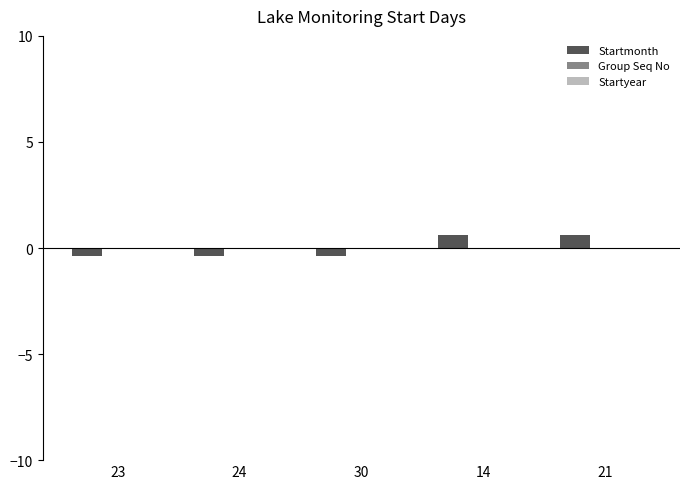

Are the bars grouped side by side (vs. stacked)?

No